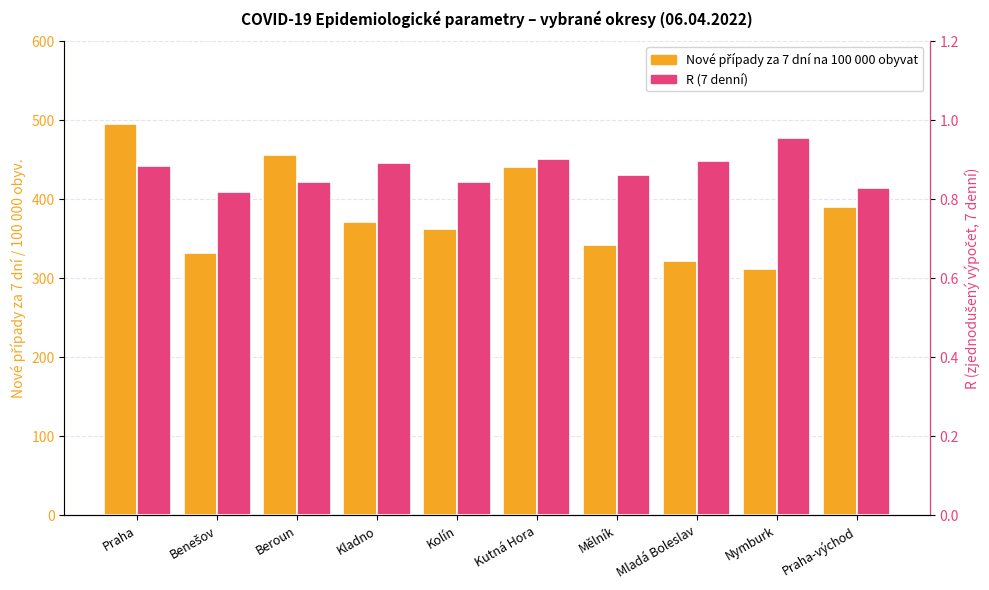

What is the approximate value of R (7 denní) at Praha?

0.9